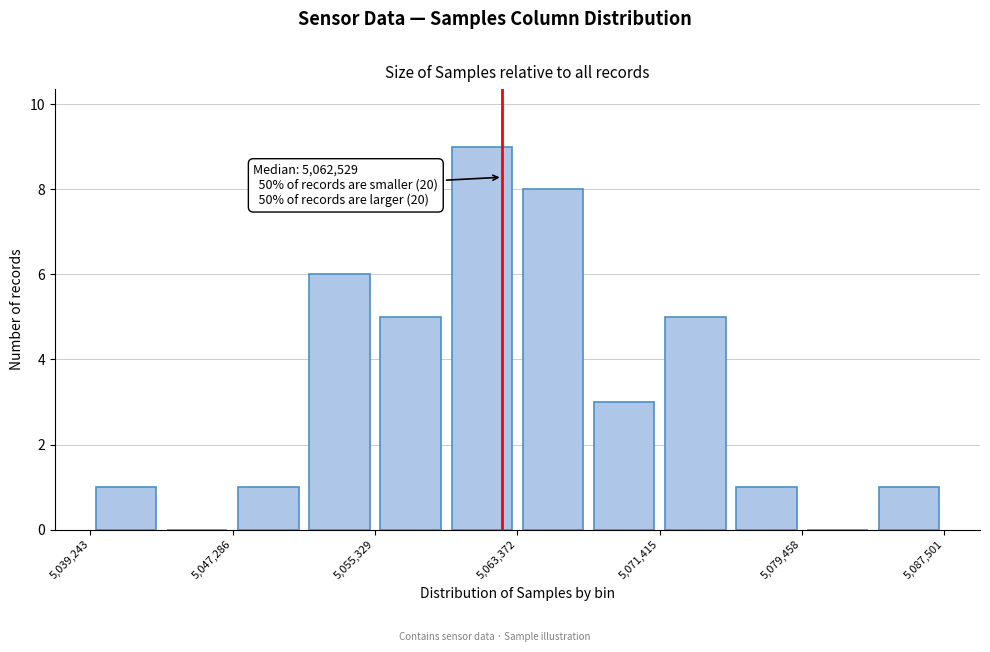

Over which range of the x-axis is the bar tallest?

5059000 to 5063000